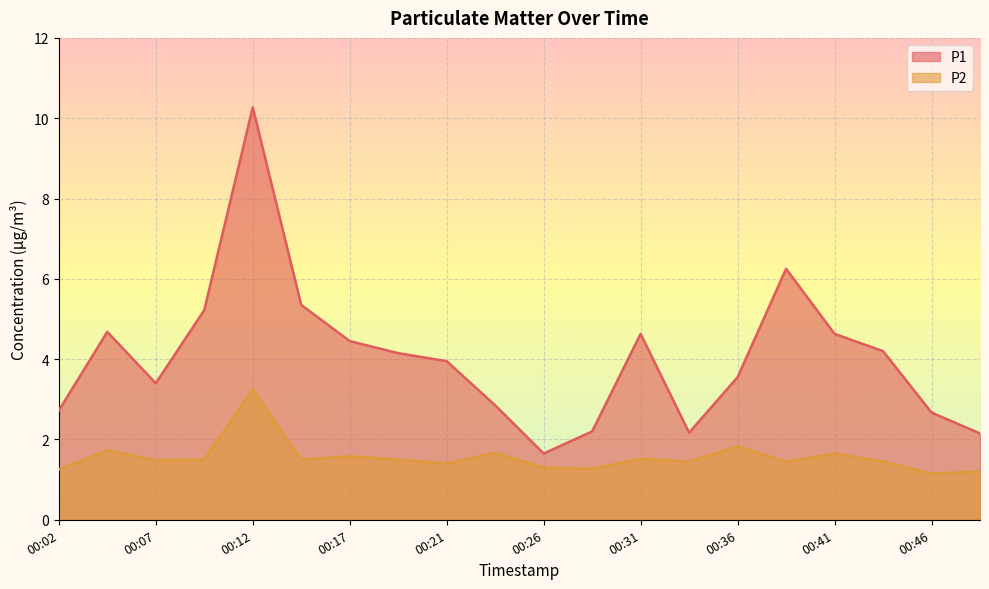

The value of P2 at 00:17 is 1.6. True or false?

True